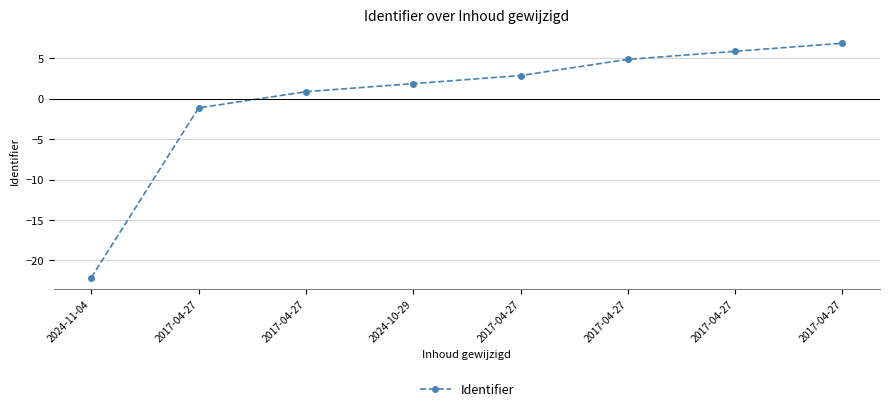

Which has a higher value, 2024-10-29 or 2017-04-27?

2024-10-29